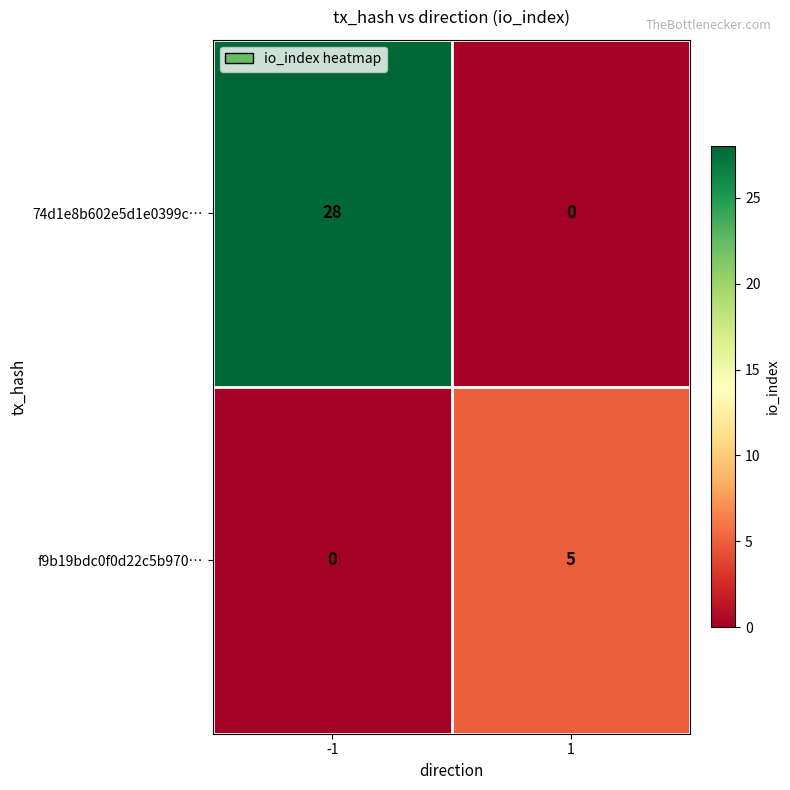

Is it true that 74d1e8b602e5d1e0399c… equals 0 at 1?

True